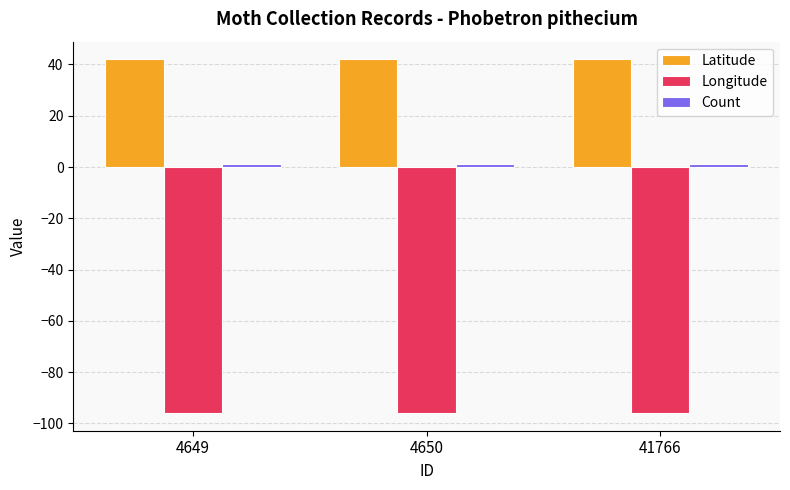

At how many categories does at least one series exceed 13?

3